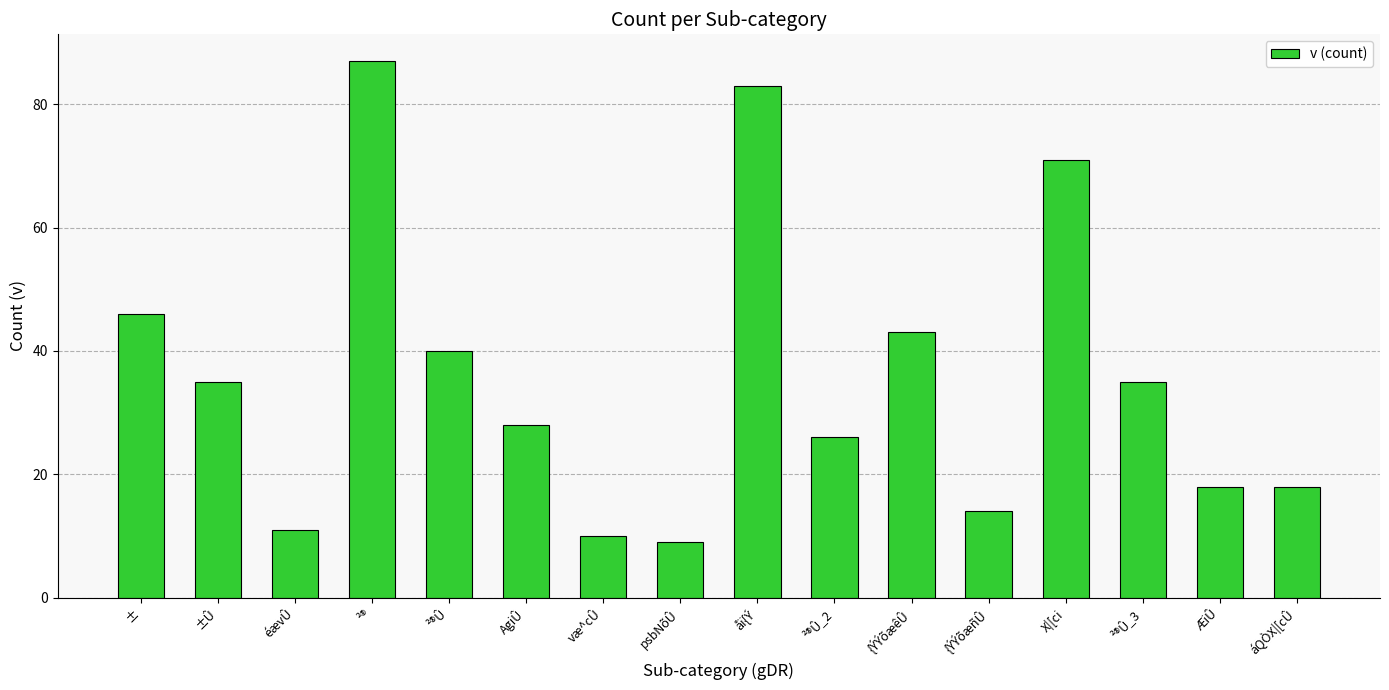

What is the label of the 10th bar from the right?

væ^cÛ